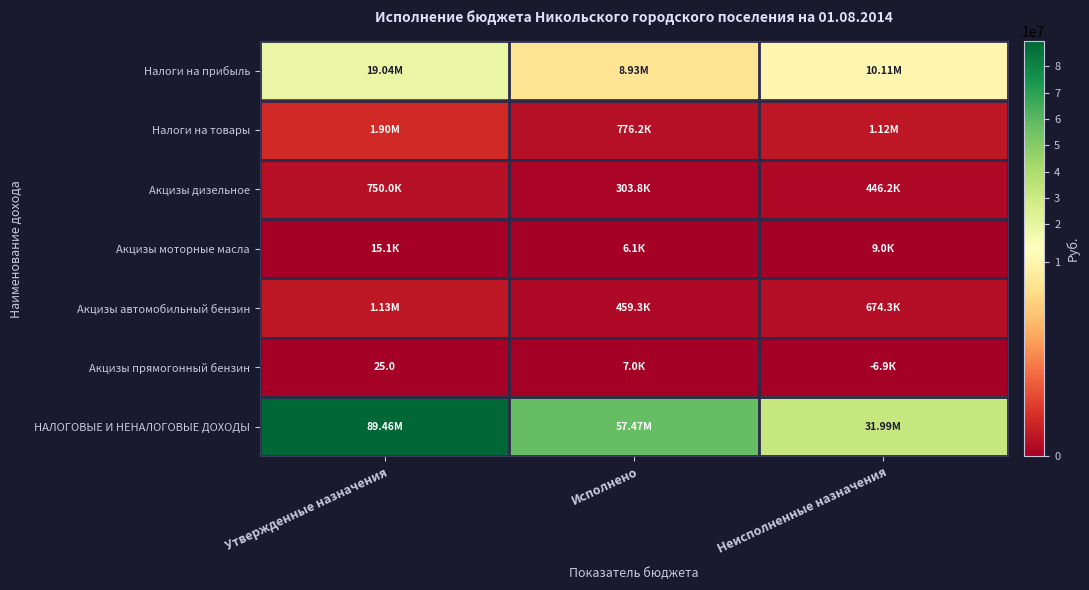

What is the greatest value displayed?

89458708.0